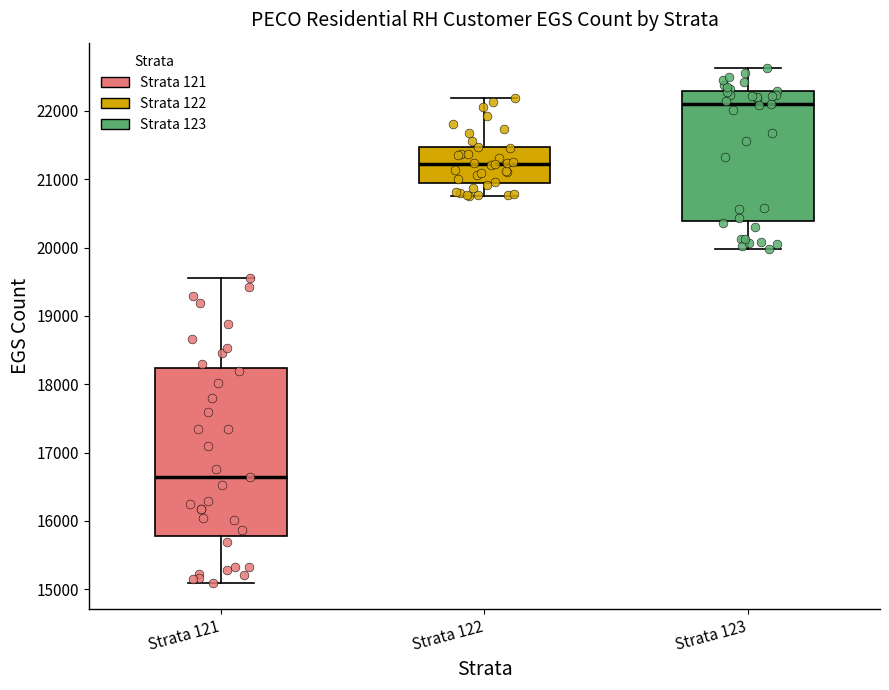

Reading left to right, transcribe this box plot: for each box, give where its median line is, the range the box spans, and where its two whiskers end, as read against the y-axis. The values are not printed on the chart, so give them approximately, as read against the axis.

Strata 121: median 16600, box 15800 to 18200, whiskers 15100 to 19600
Strata 122: median 21200, box 20900 to 21500, whiskers 20800 to 22200
Strata 123: median 22100, box 20400 to 22300, whiskers 20000 to 22600